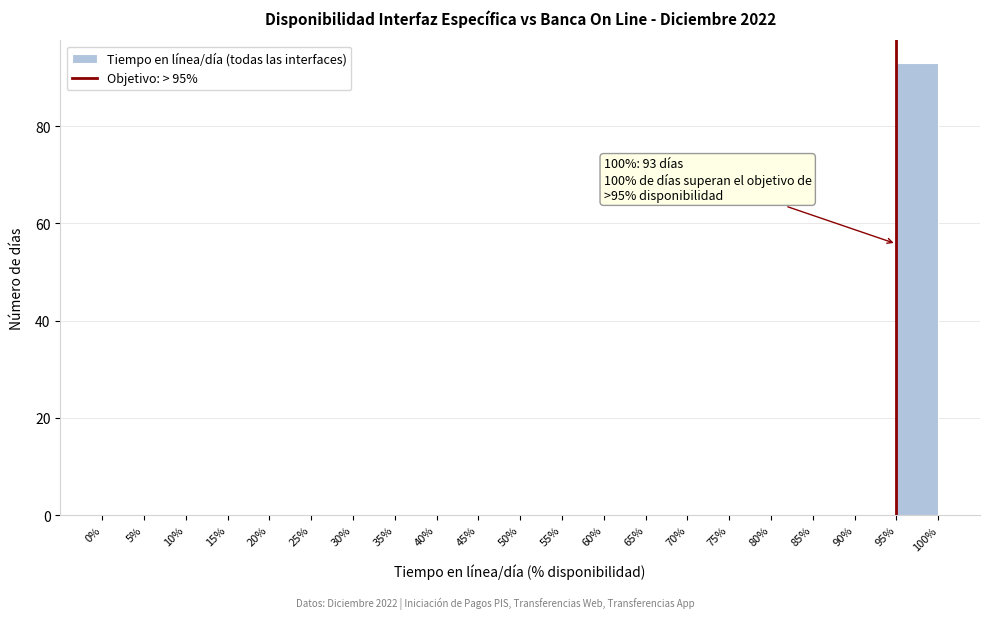

Which range on the x-axis has the tallest bar?

95% to 100%